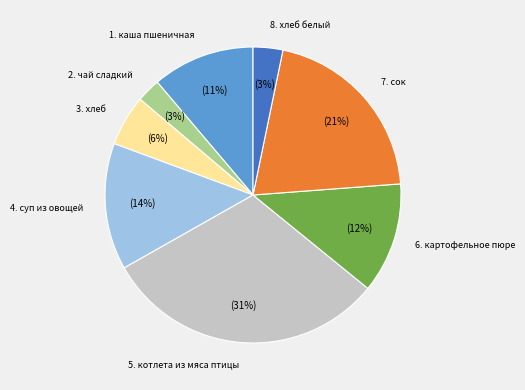

Does any single category account for the majority?

No